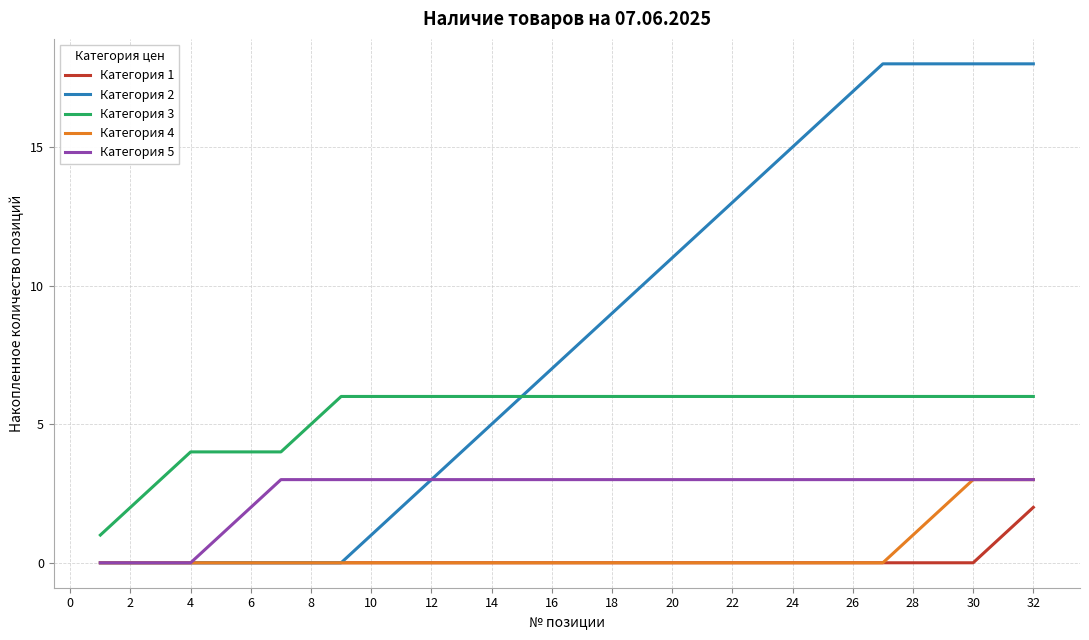

What is the average value of the Категория 5 series?

3